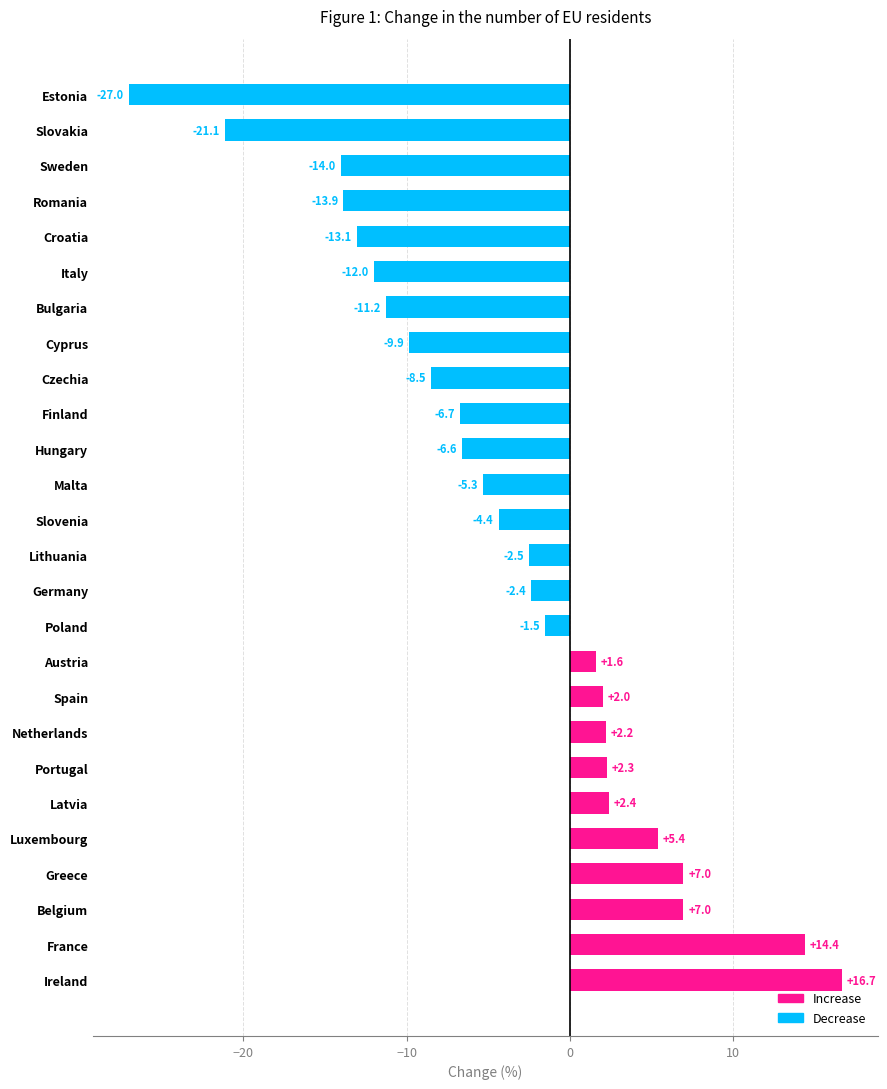

What is the difference between the second highest and second lowest values?

35.6